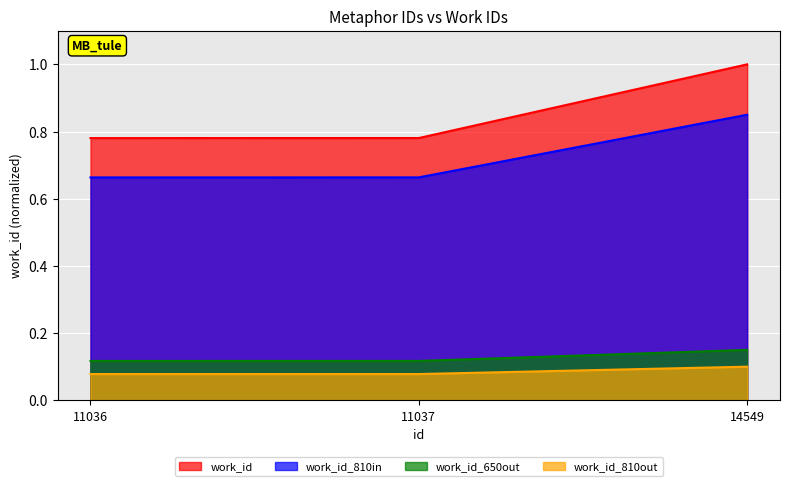

Which category has the highest value across all series?

14549